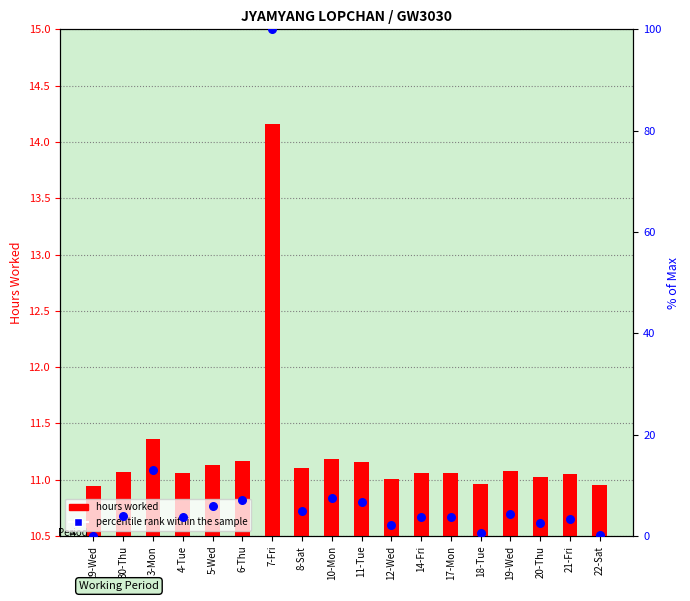

At which category is the sum across all series the highest?

7-Fri